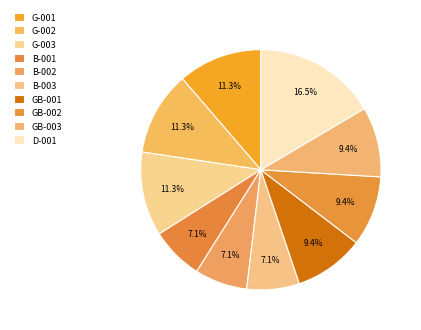

To the nearest percent, what portion does GB-003 represent?

9%